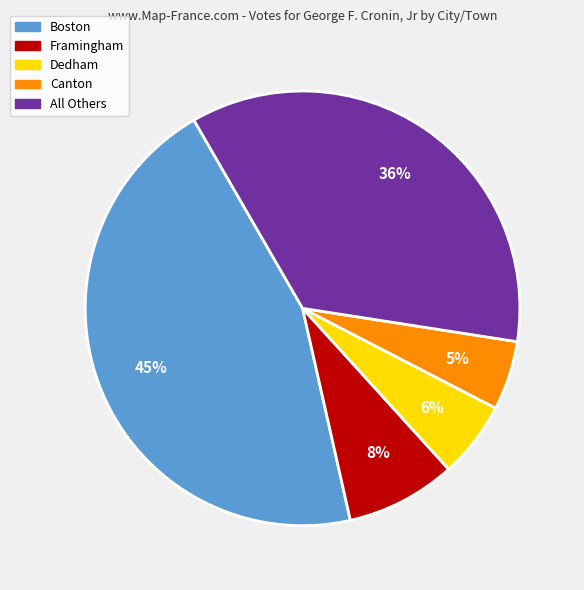

Is there a majority slice in this chart?

No